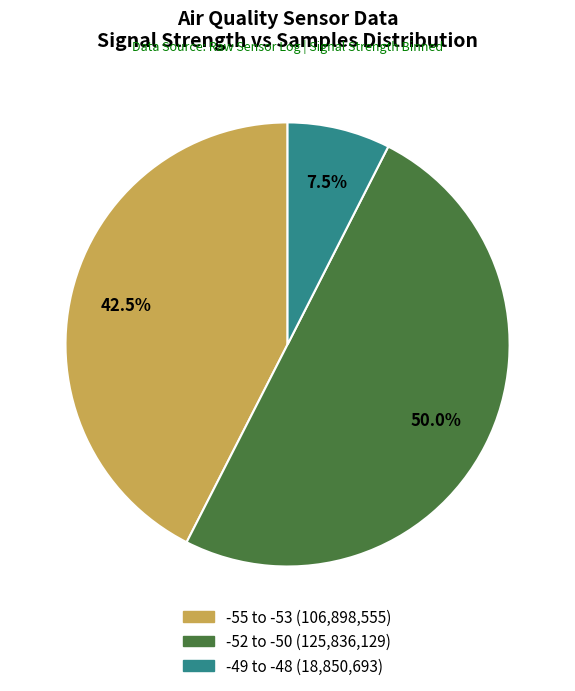

Count the number of slices in the pie.

3